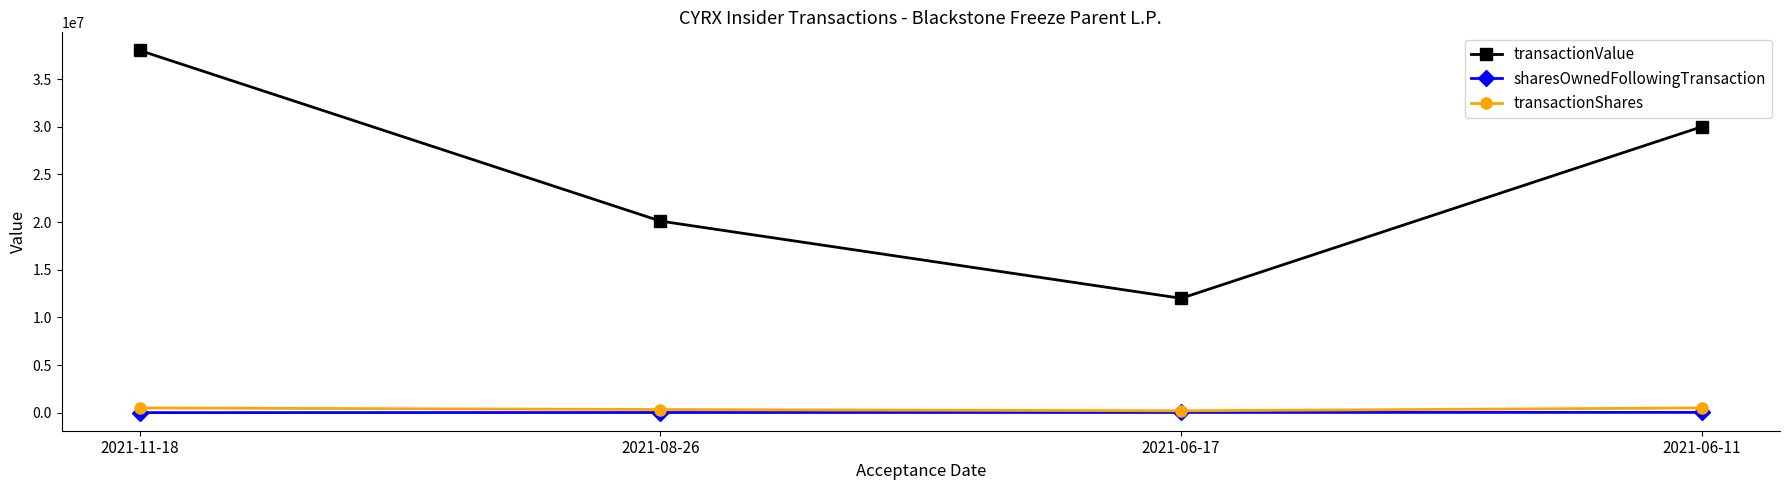

How many distinct data groups are displayed?

3